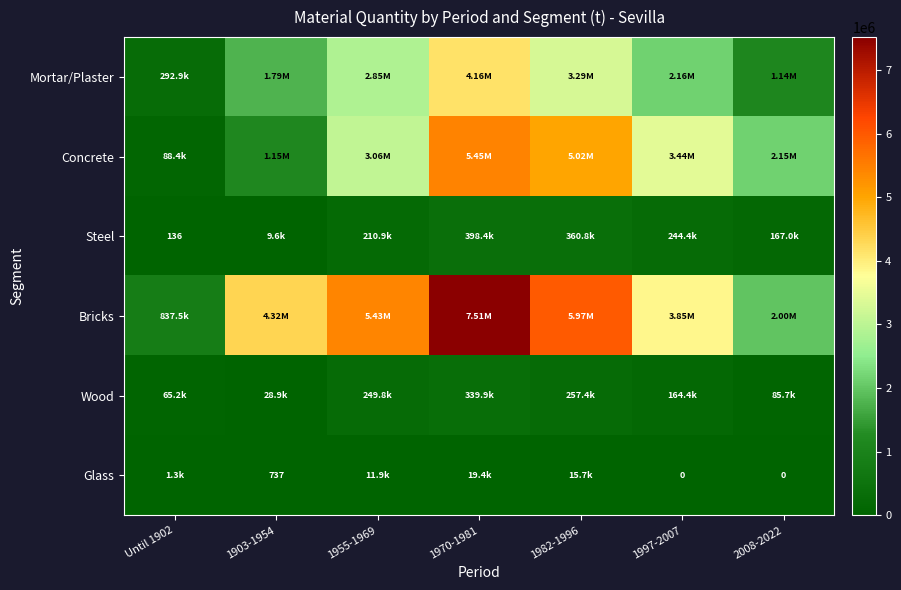

Where is Bricks nearest to the value 4176134?

1903-1954